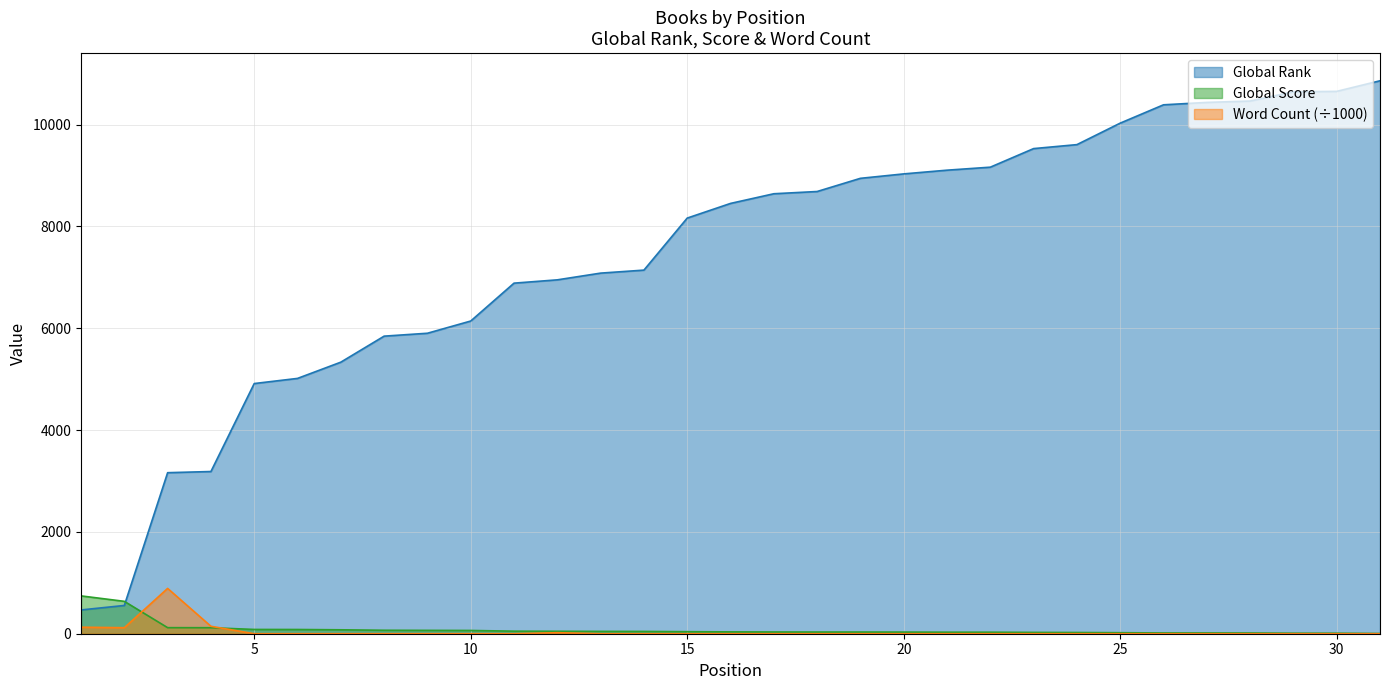

What is the greatest value displayed?

10861